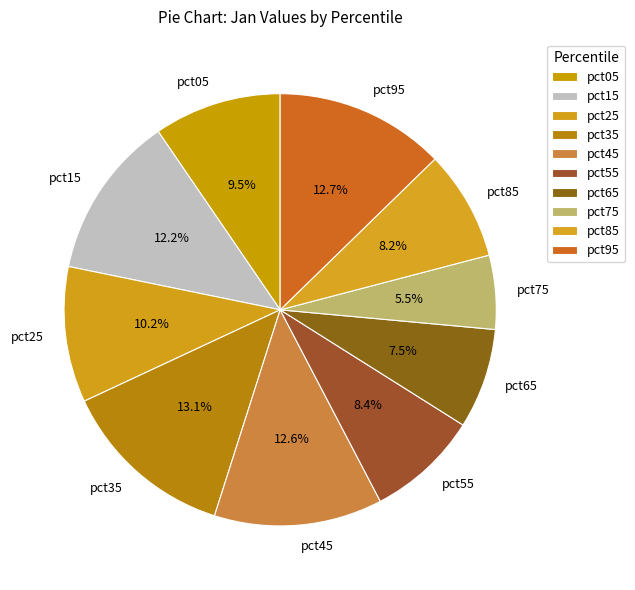

Which has a higher value, pct95 or pct25?

pct95